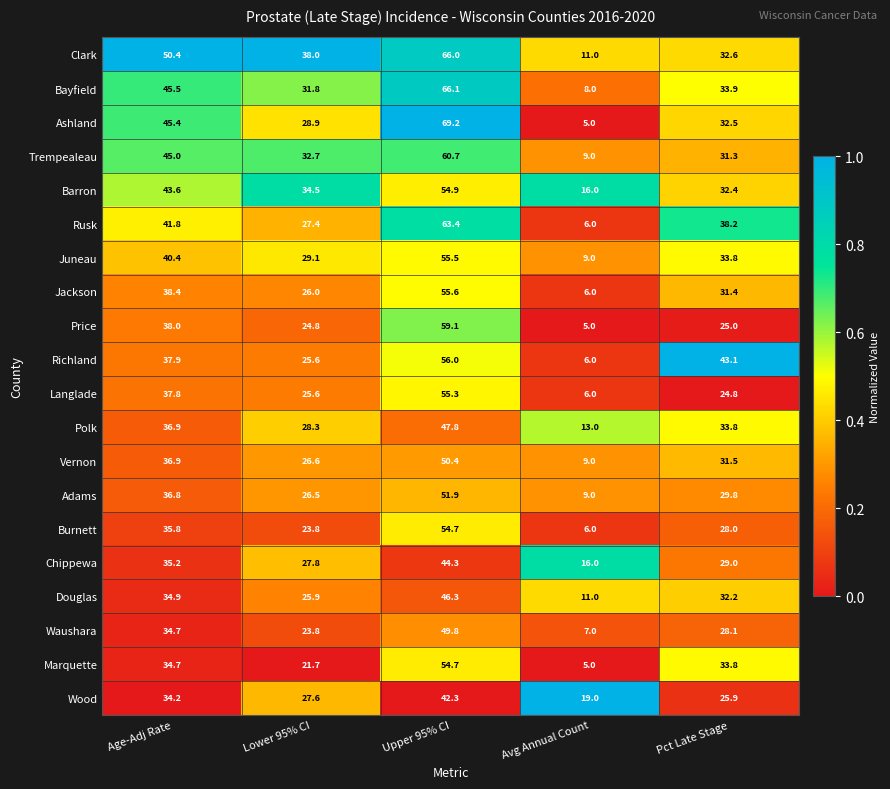

The value of Clark at Pct Late Stage is 53.7. True or false?

False